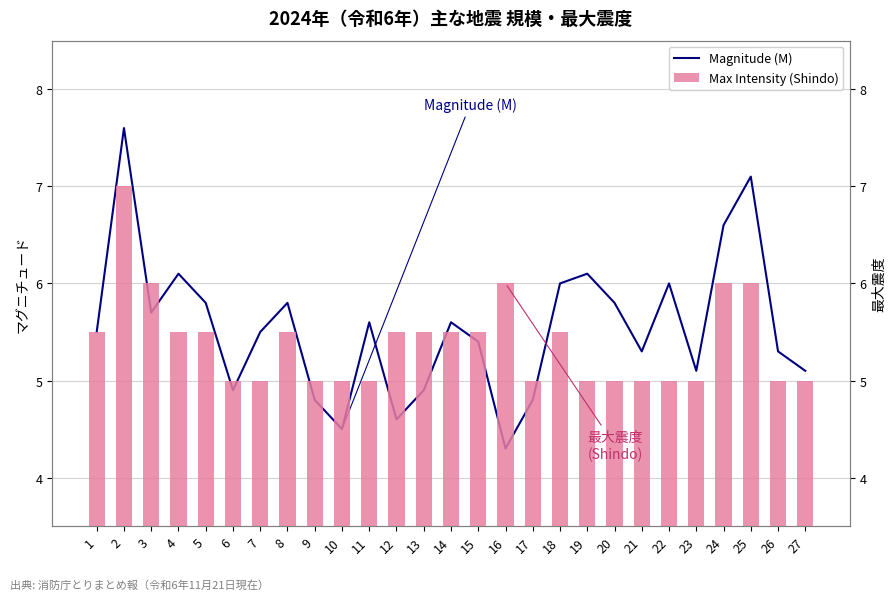

Rank the series at 18 from highest to lowest value.

Magnitude (M), Max Intensity (Shindo)